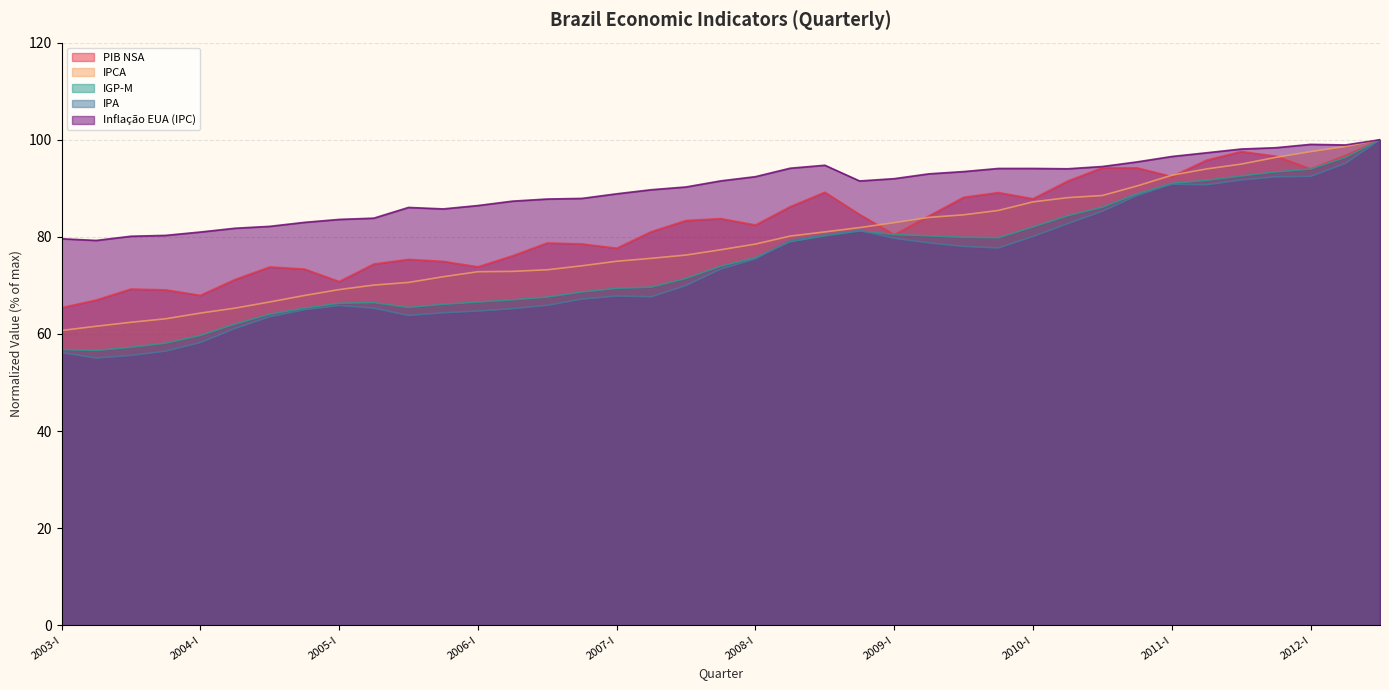

What is the difference between the maximum and minimum values in the PIB NSA series?

34.6